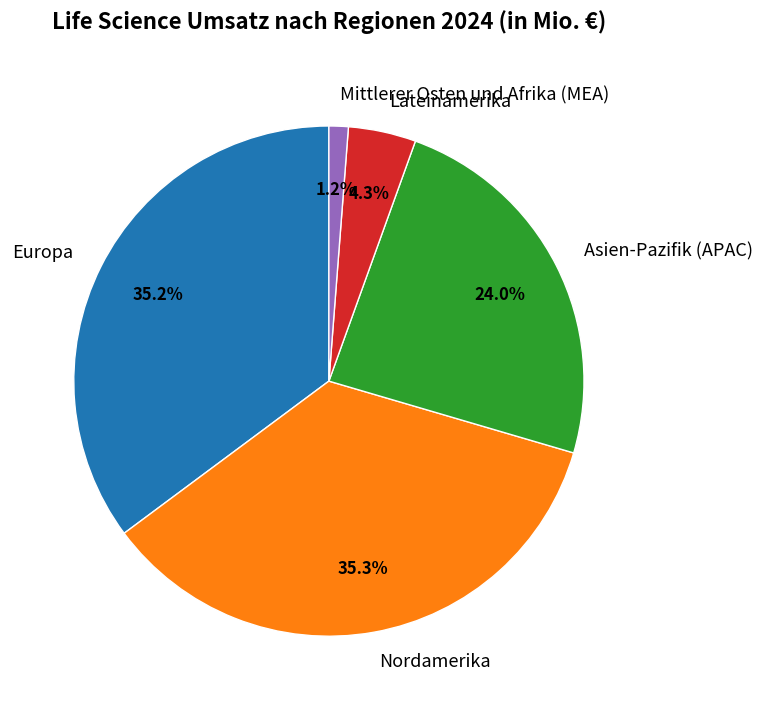

How much of the chart is everything except Europa?

64.8%